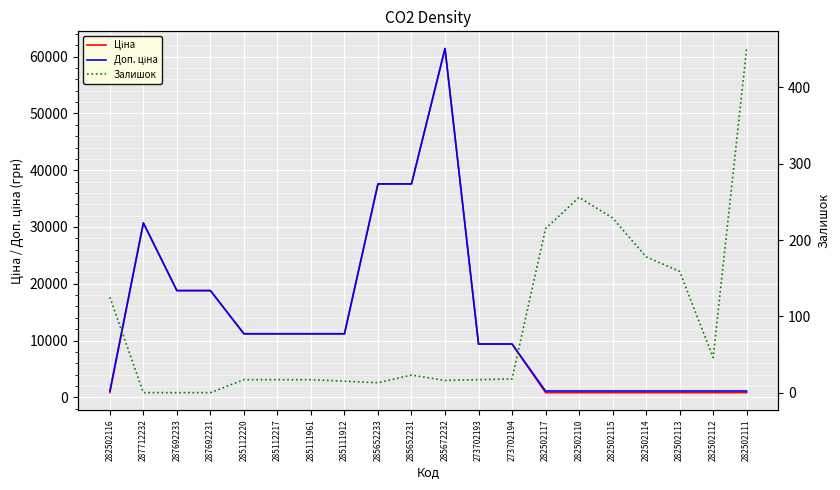

At 285652233, list the series in order from smallest to largest.

Залишок, Ціна, Доп. ціна